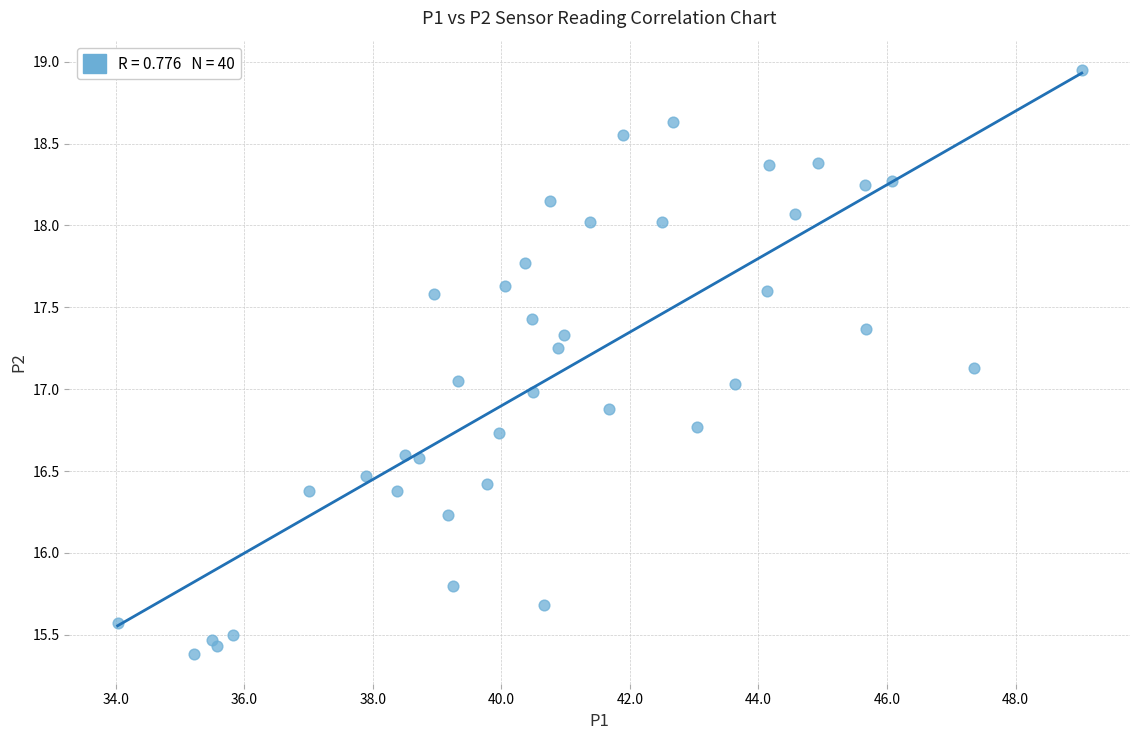

What is the range of X values (max minus min)?

15.0